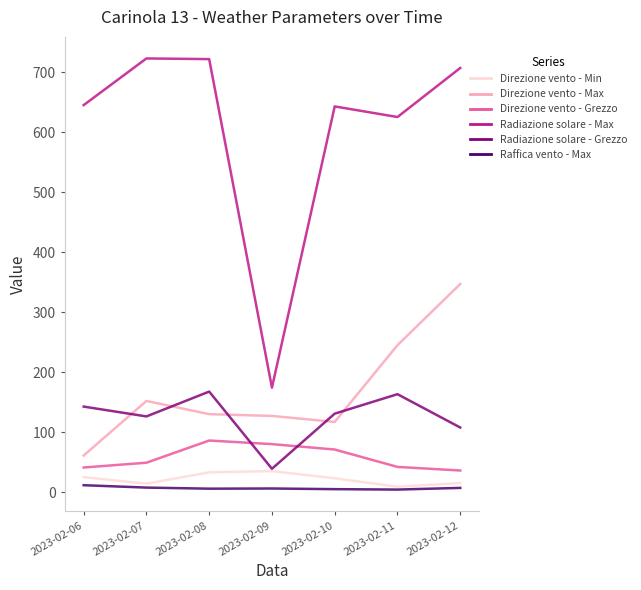

At which label does Direzione vento - Min first exceed 23?

2023-02-06